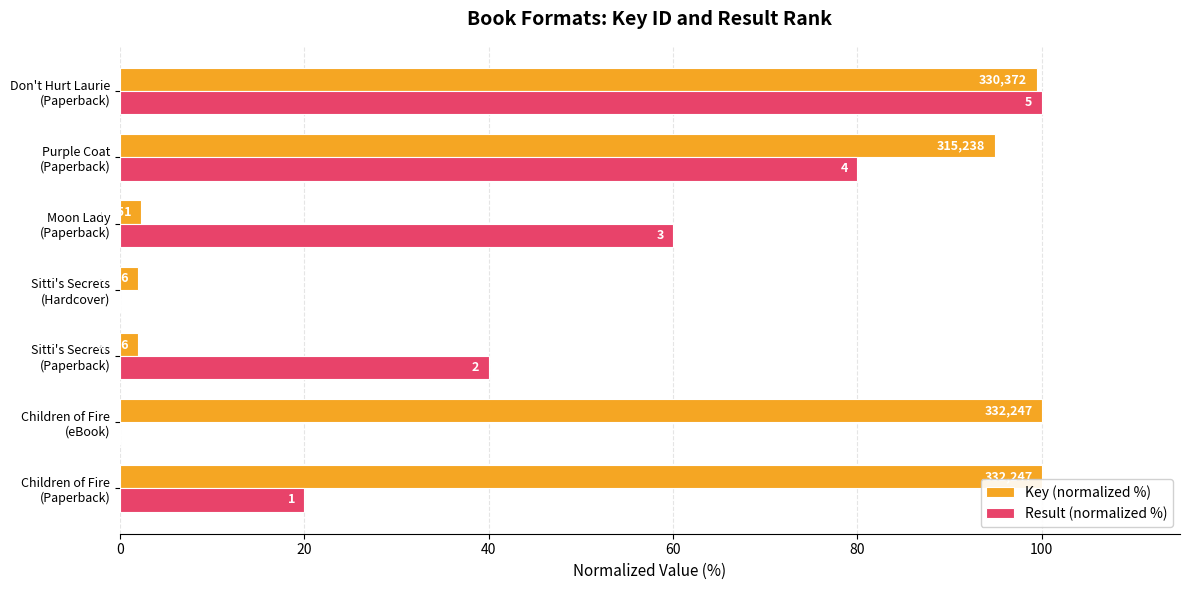

What are all the series names shown in the legend?

Key (normalized %), Result (normalized %)